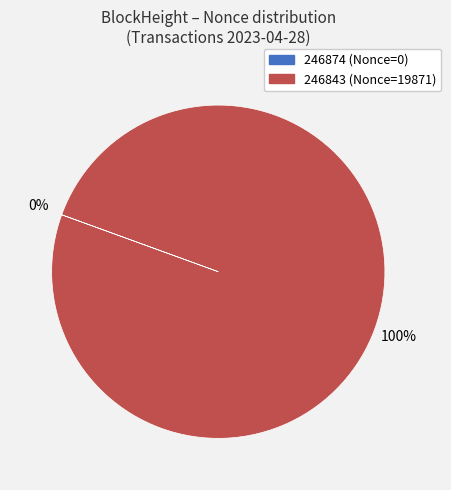

To the nearest percent, what percentage of the pie is 246843?

100%